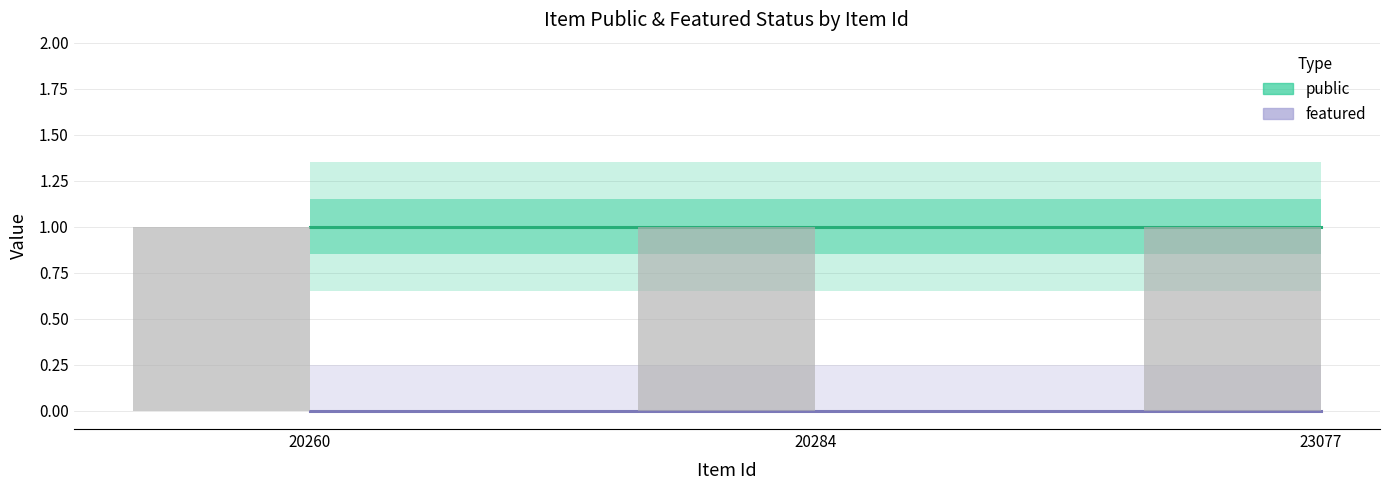

What is the value of the public bar at the 3rd from the left?

1